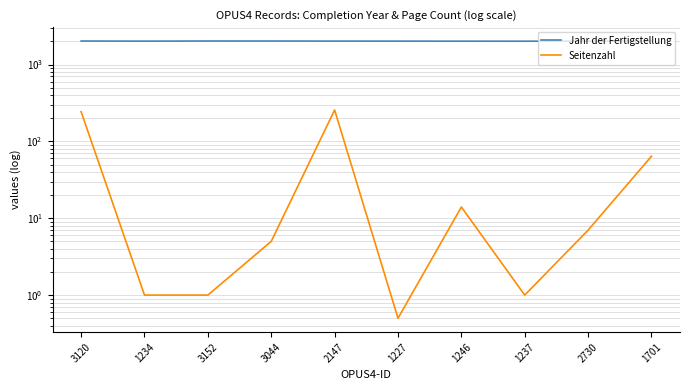

Does the chart display data point markers on the line(s)?

No